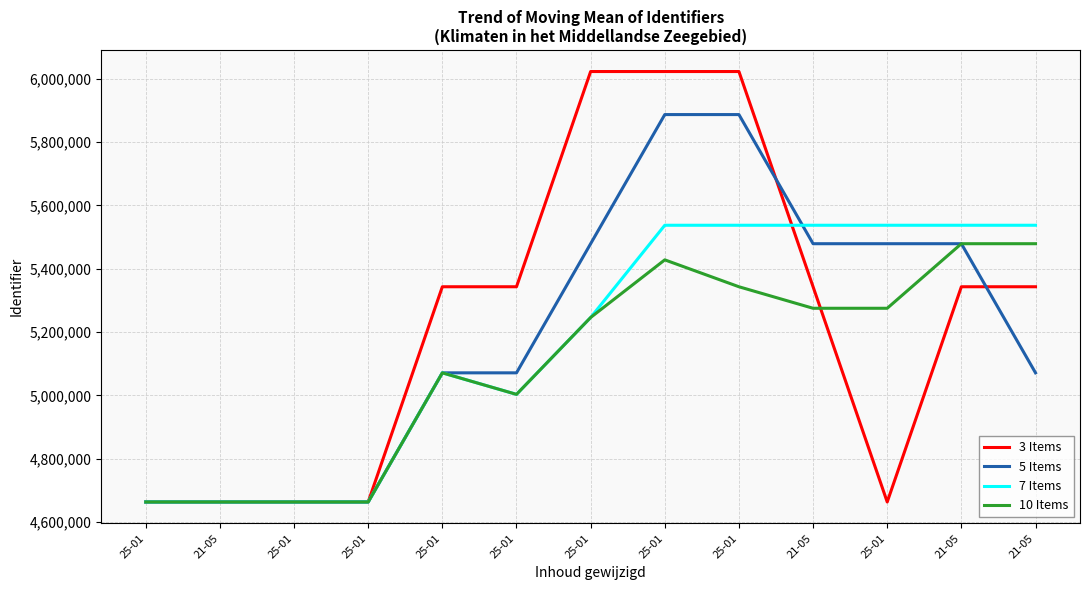

How many interior local valleys does the 7 Items series have?

1